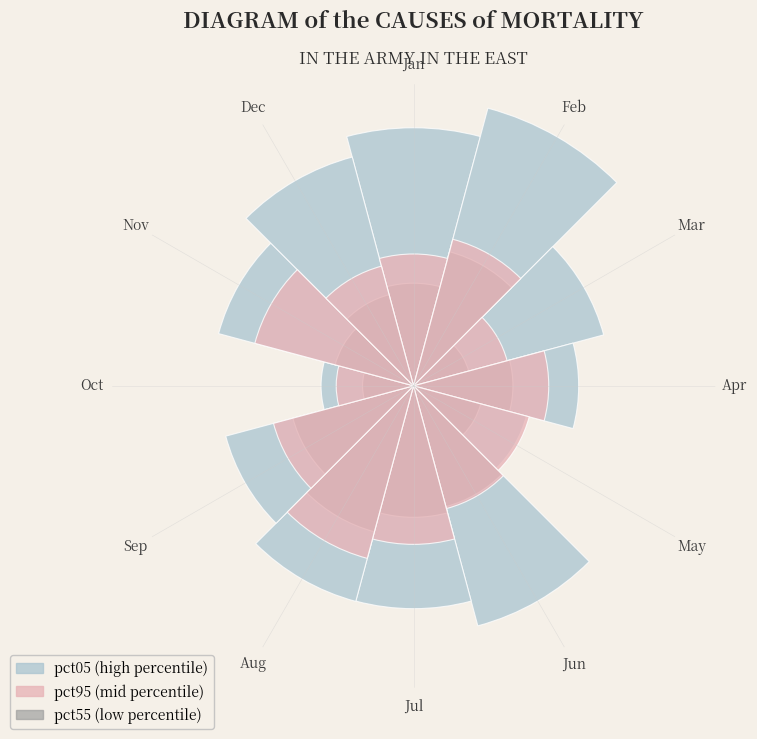

To the nearest percent, what is the difference between the largest and smallest slice percentages?

6%